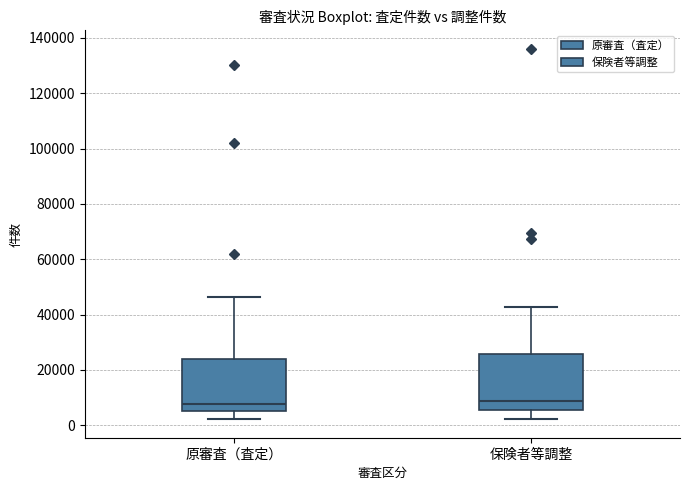

Reading left to right, transcribe this box plot: for each box, give where its median line is, the range the box spans, and where its two whiskers end, as read against the y-axis. The values are not printed on the chart, so give them approximately, as read against the axis.

原審査（査定）: median 8000, box 6000 to 24000, whiskers 2000 to 46000
保険者等調整: median 8000, box 6000 to 26000, whiskers 2000 to 42000